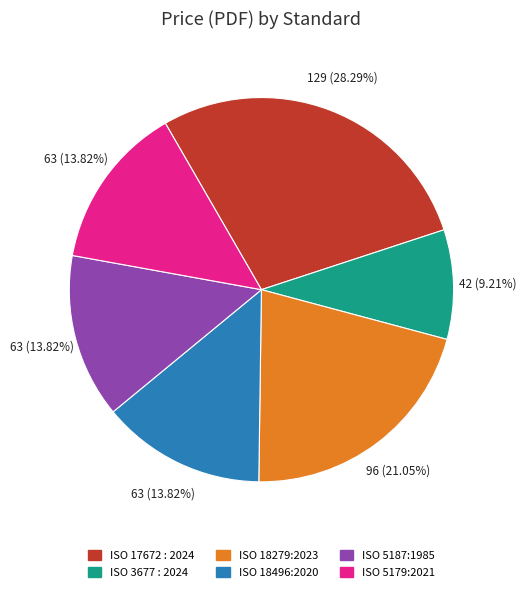

Does any single category account for the majority?

No